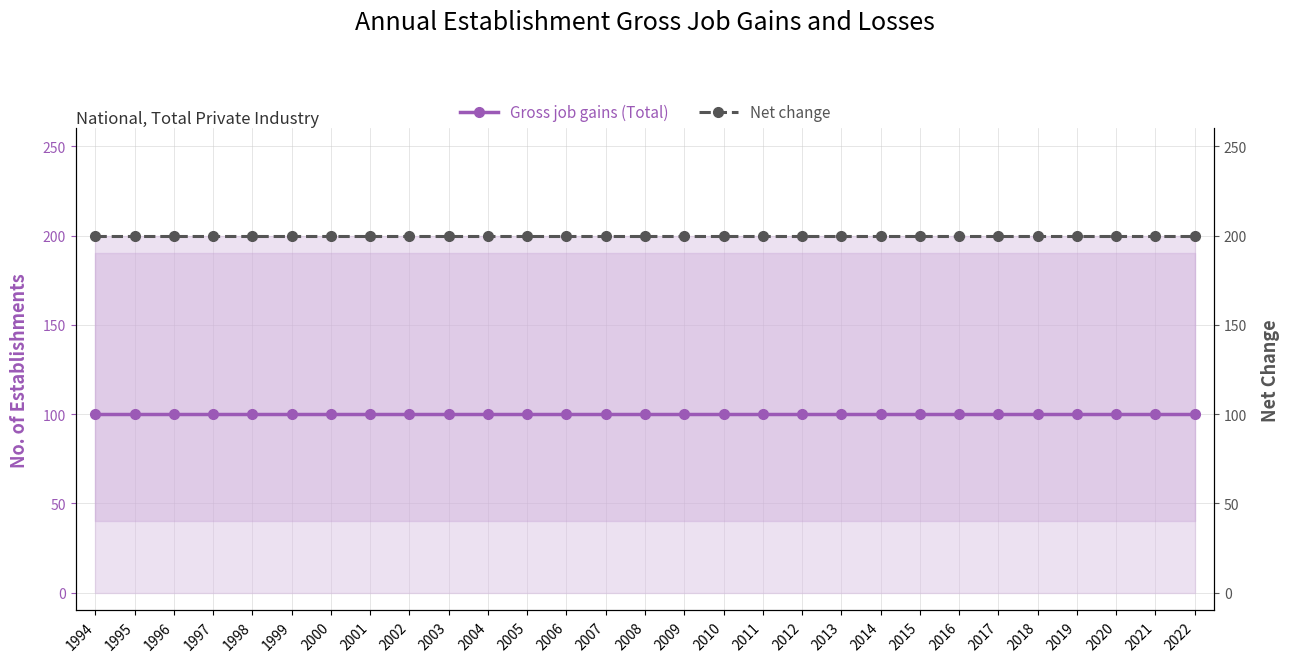

Does the chart display data point markers on the line(s)?

Yes